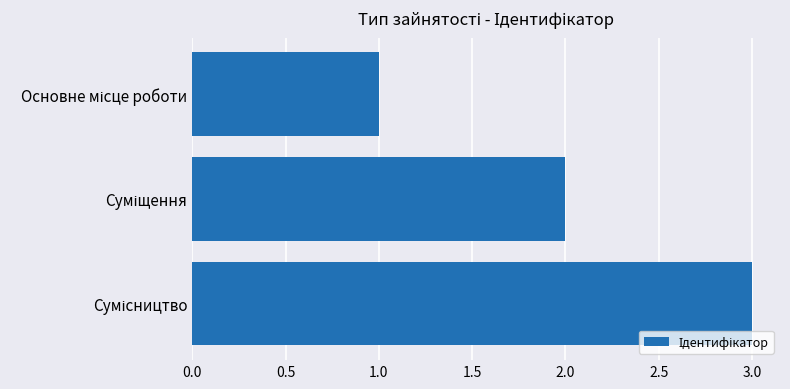

What is the sum of all values?

6